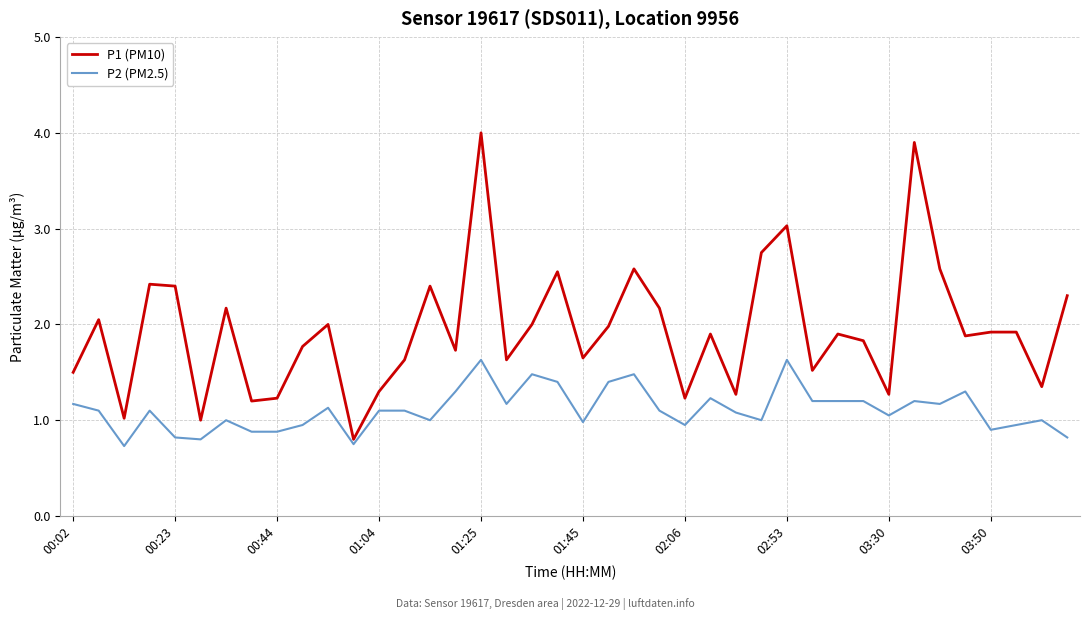

Which series has the widest spread of values?

P1 (PM10)